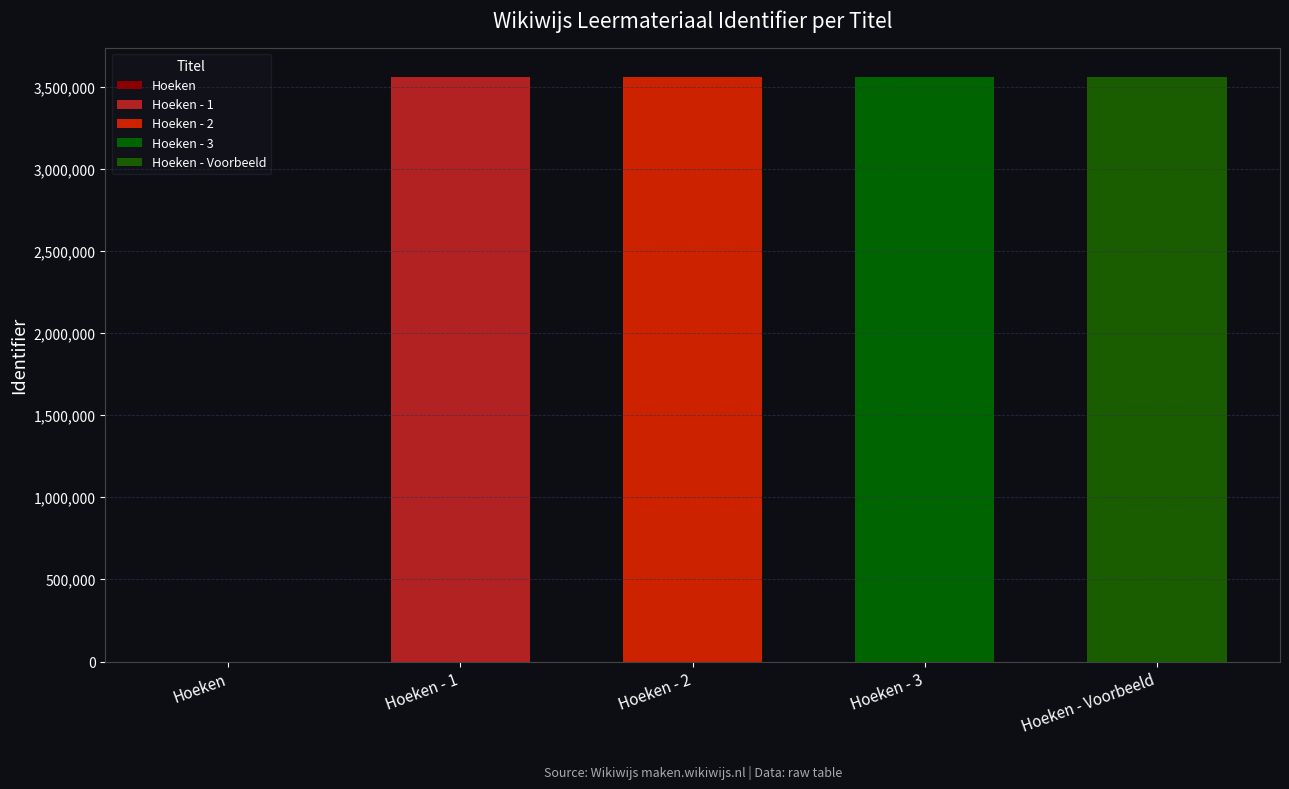

Are the bars horizontal?

No